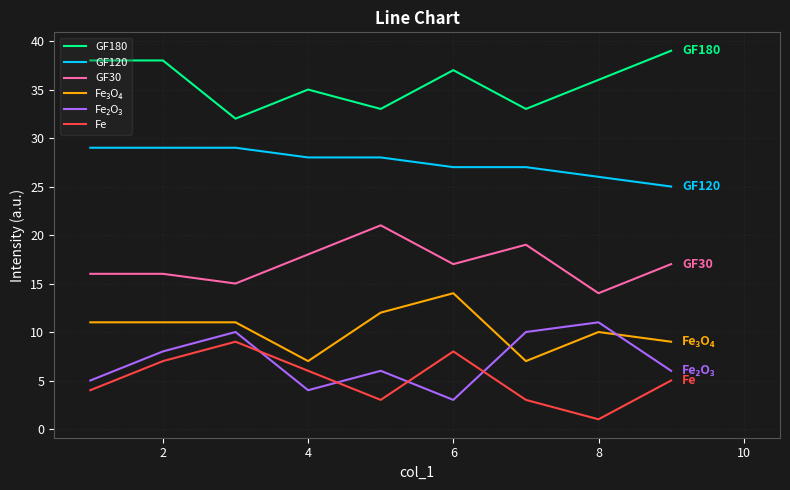

What is the difference between the maximum and minimum values in the GF30 series?

7